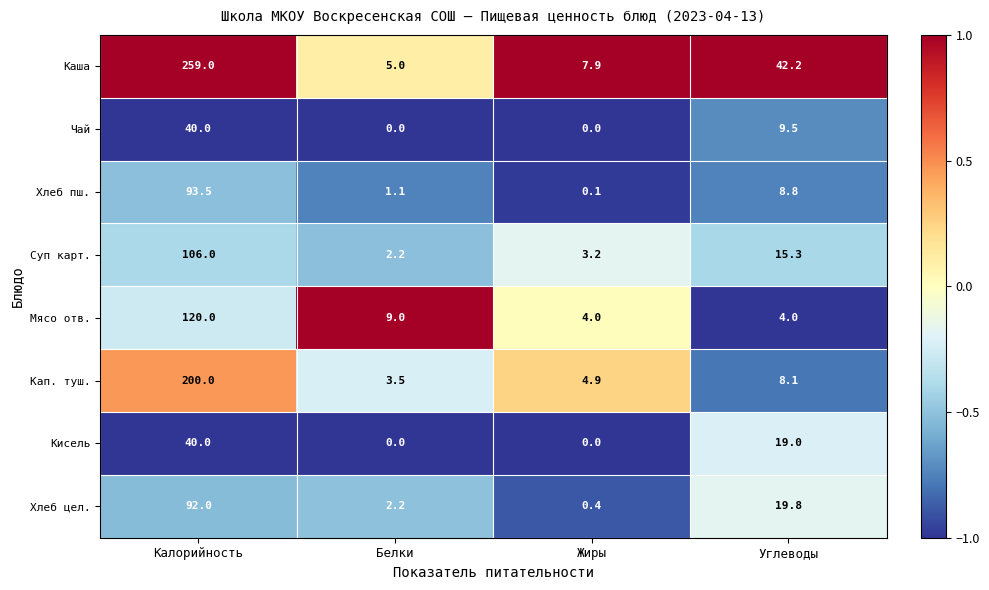

Count the number of categories in the chart.

4